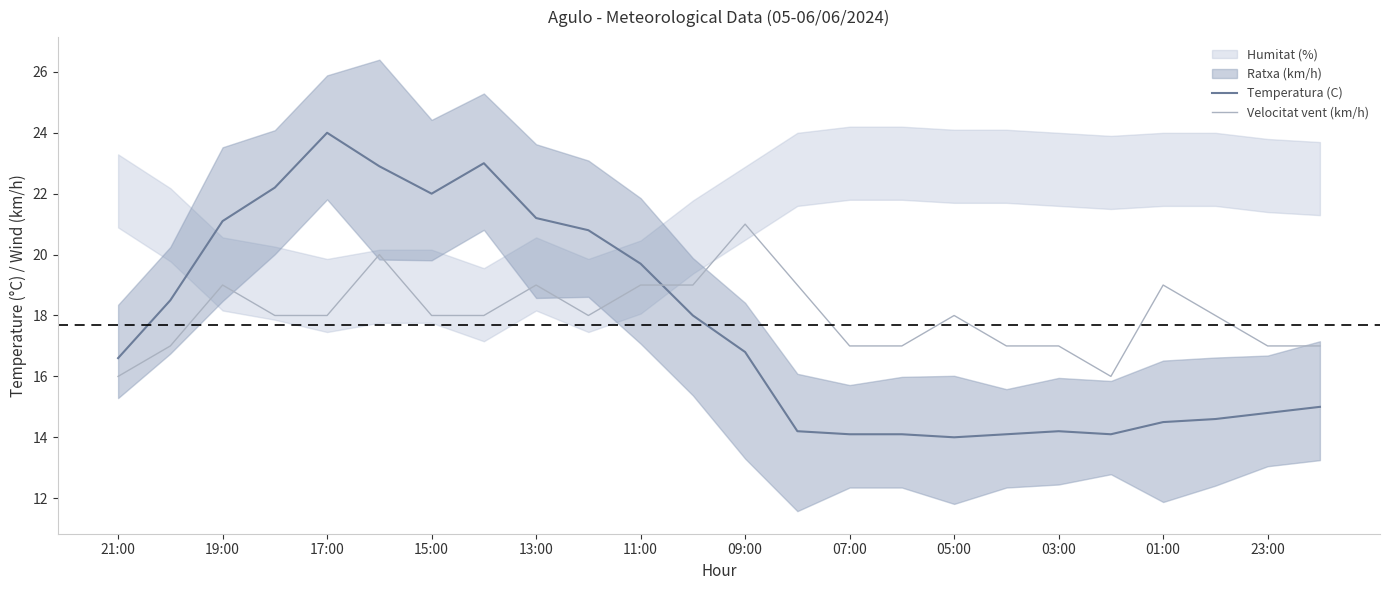

How many lines are shown in the chart?

2